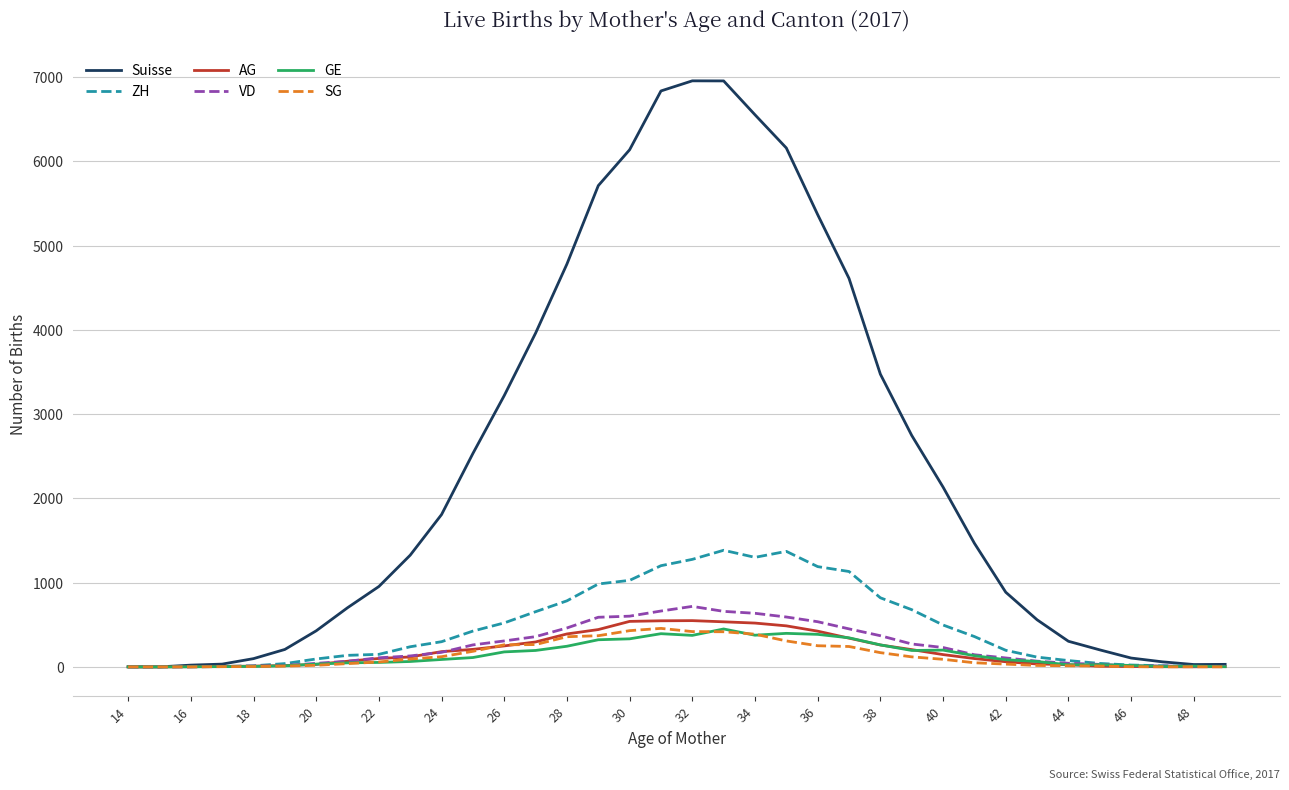

What is the difference between the maximum and minimum values in the ZH series?

1384